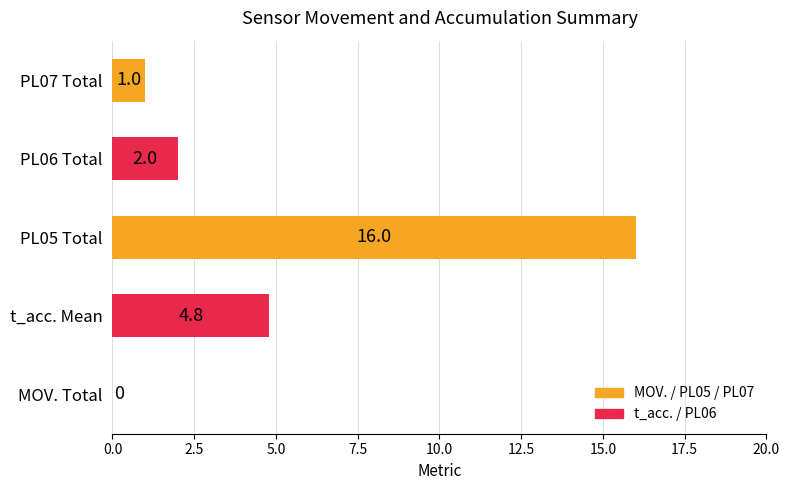

Is it true that the value at PL05 Total is 23.6?

False